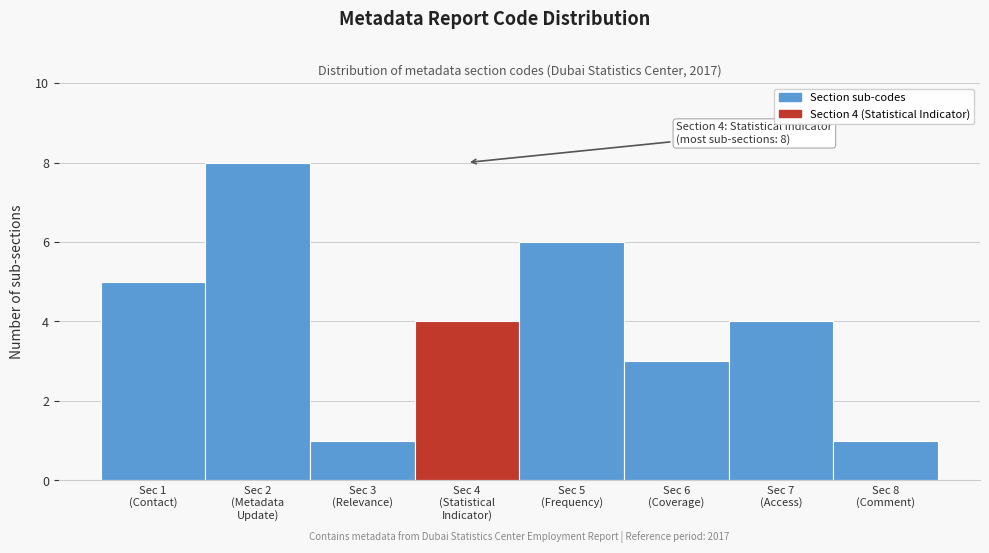

Reading left to right, what are all the values shown in this chart?

5	8	1	4	6	3	4	1